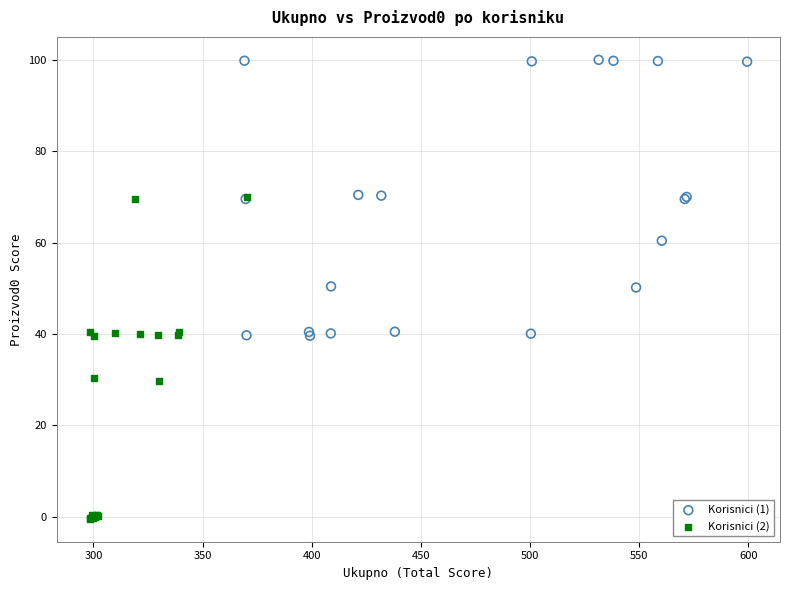

Which series has the largest Y range (max minus min)?

Korisnici (2)